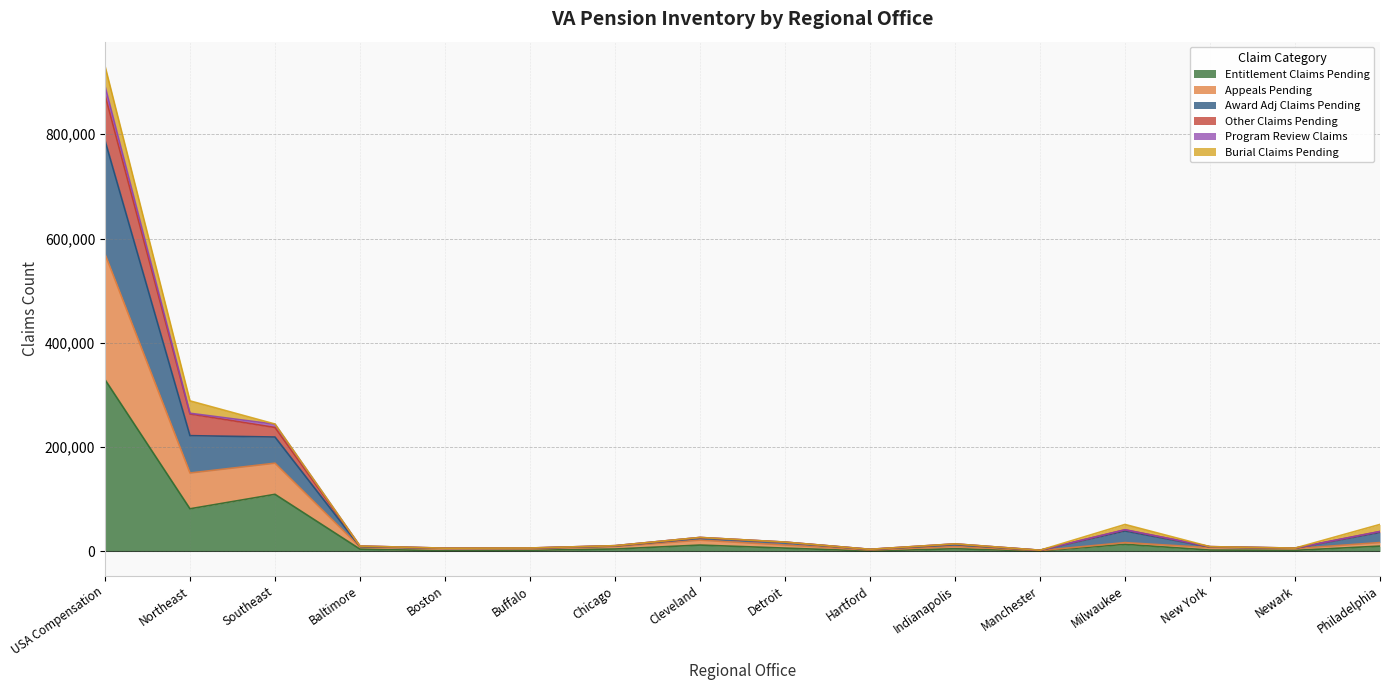

Which label corresponds to the largest value in the chart?

USA Compensation